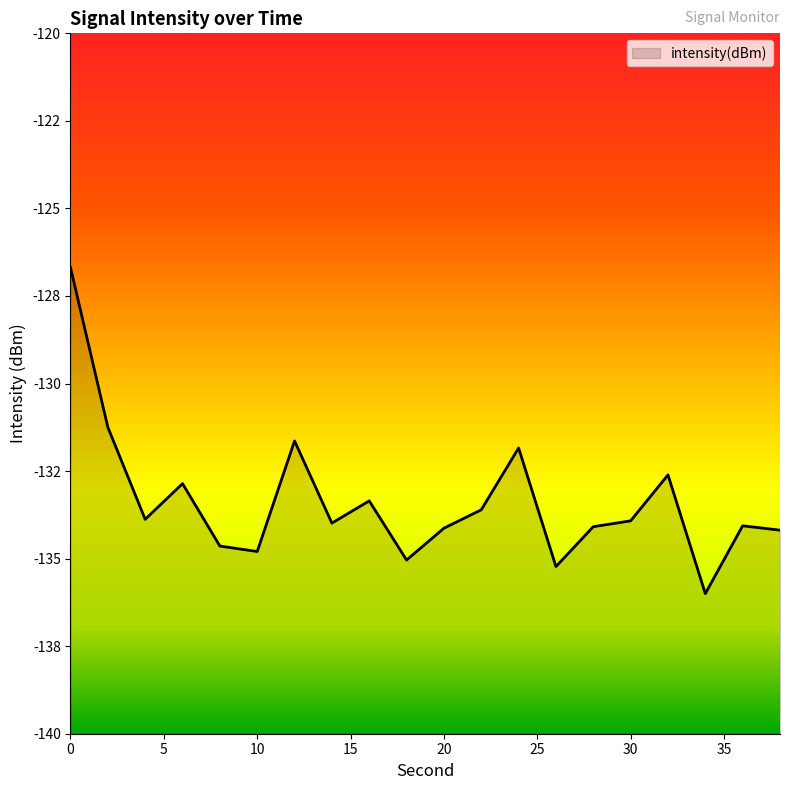

What is the sum of the values at 20 and 26?

-269.4